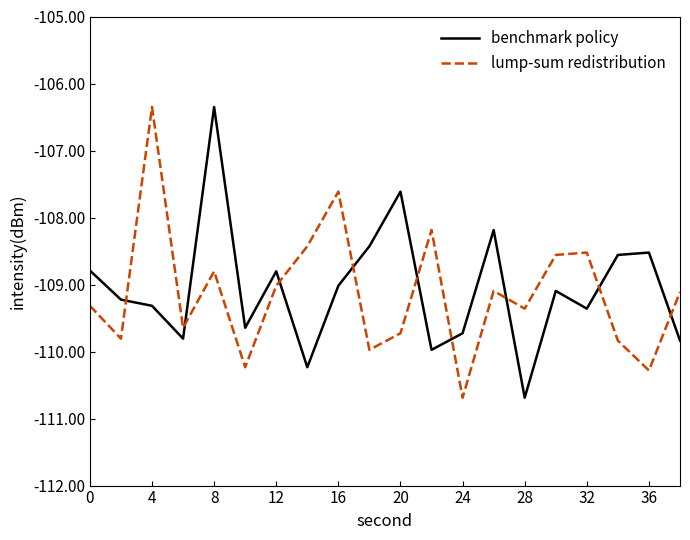

In benchmark policy, how many points are lower than both neighbors (excluding endpoints)?

6